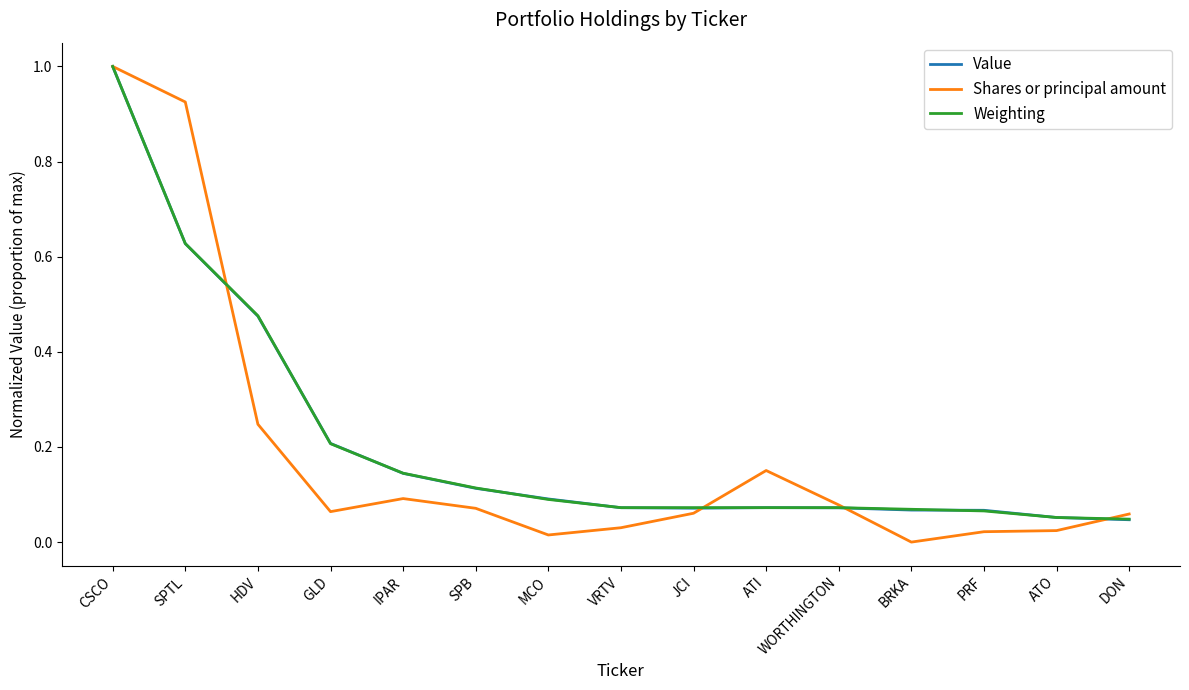

What position from the left is CSCO?

1